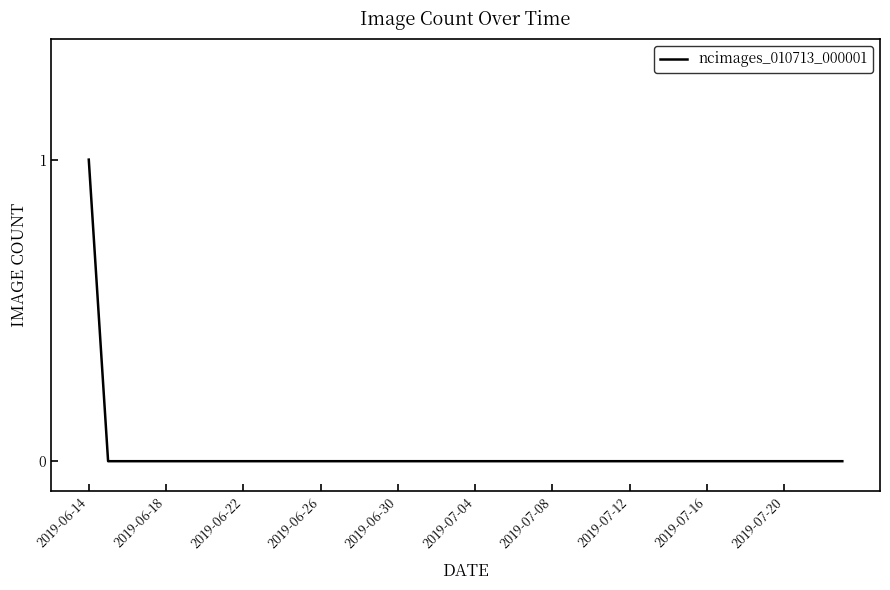

What is the maximum value shown in the chart?

1